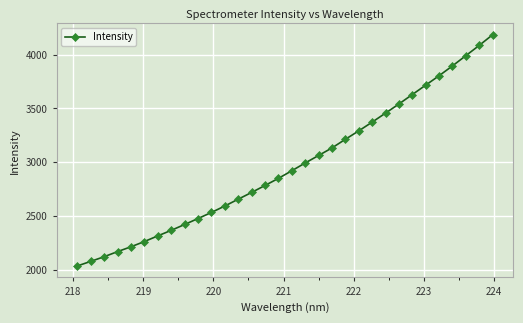

What is the average value?

2964.3